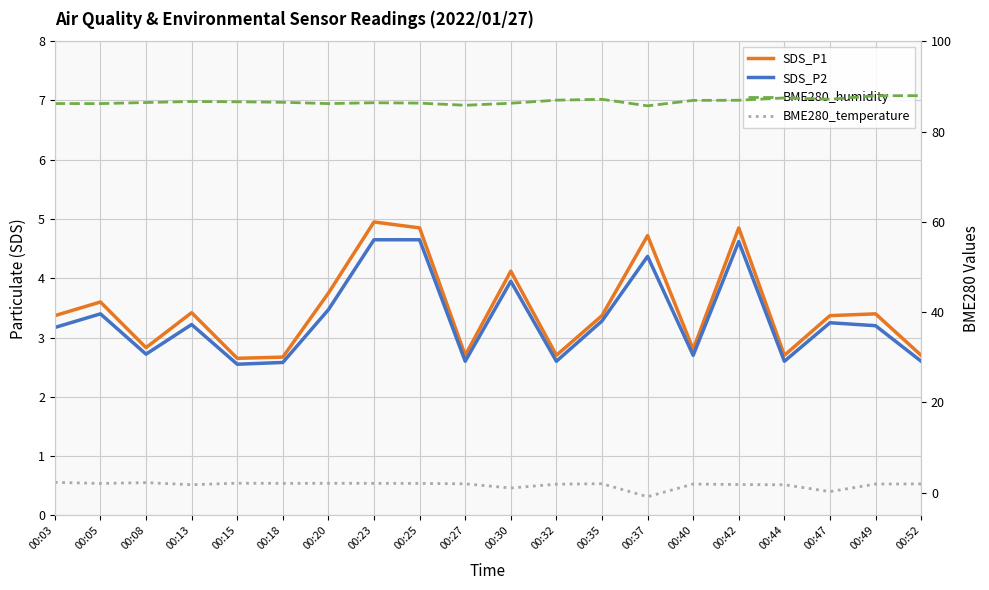

At which category is the sum across all series the highest?

00:42